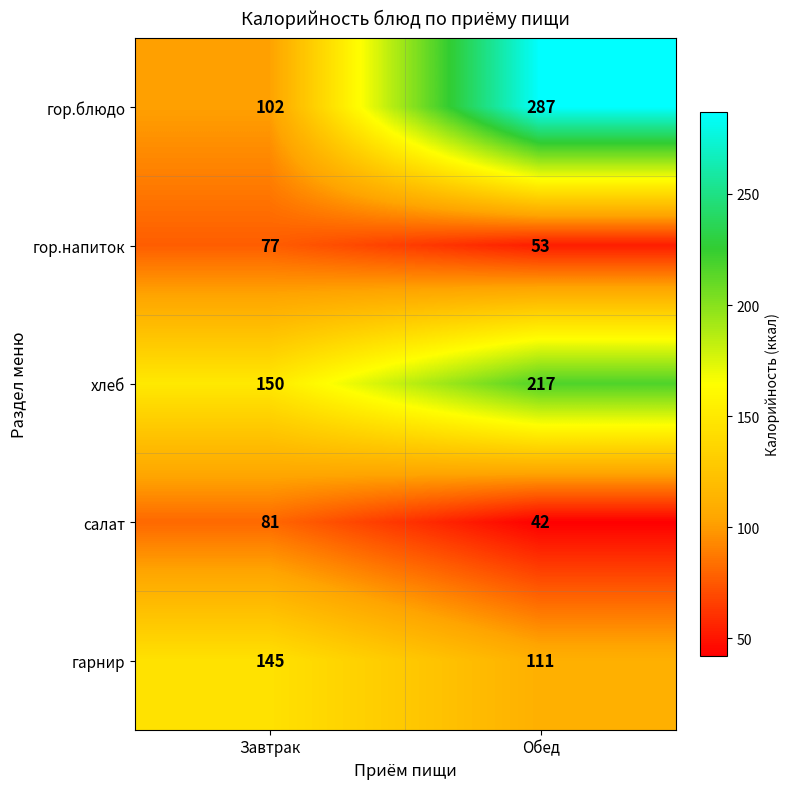

What is the maximum value shown in the chart?

287